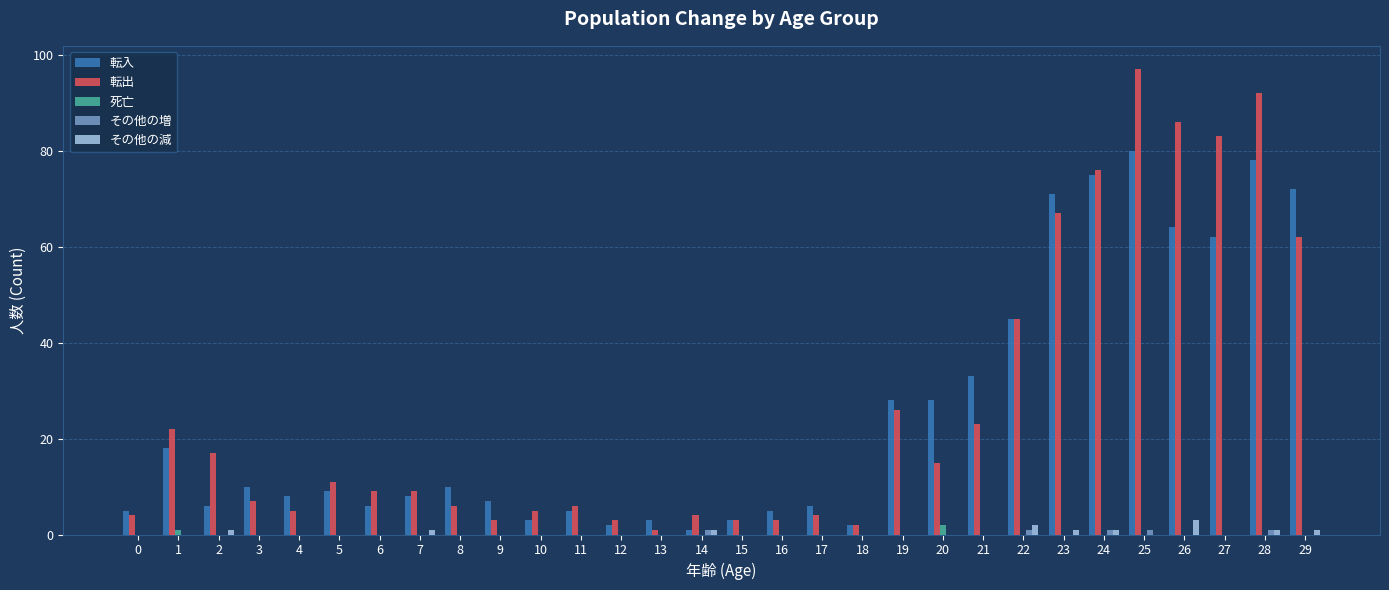

Which series changed the most between 13 and 29?

転入